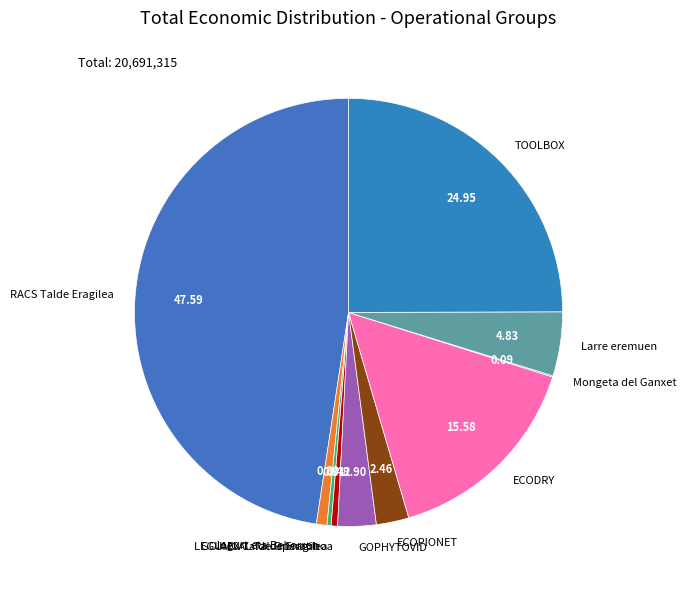

Between ECODRY and RACS Talde Eragilea, which is larger?

RACS Talde Eragilea